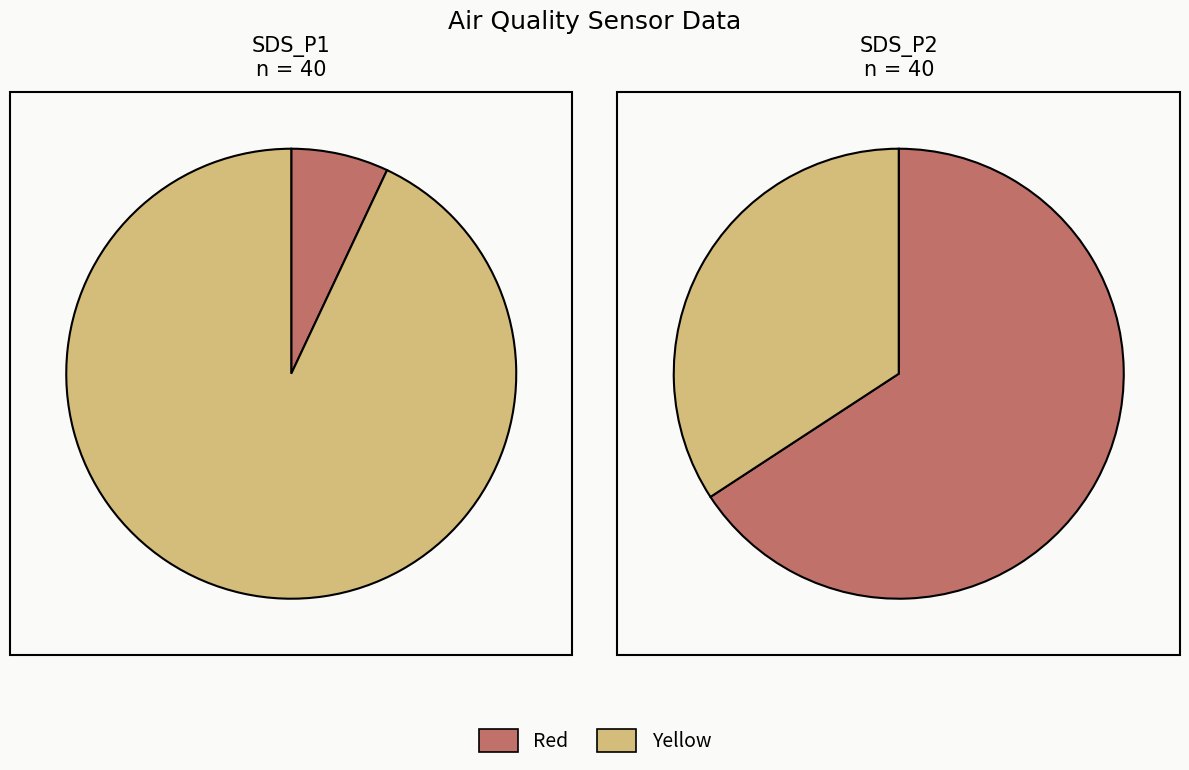

The 36 slice represents 1% of the pie. True or false?

False